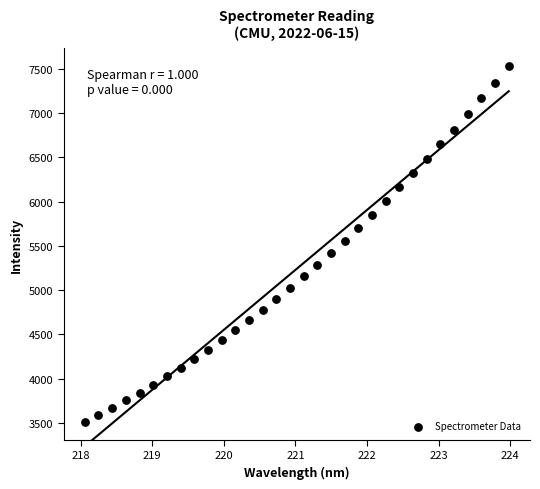

What is the range of X values (max minus min)?

5.9